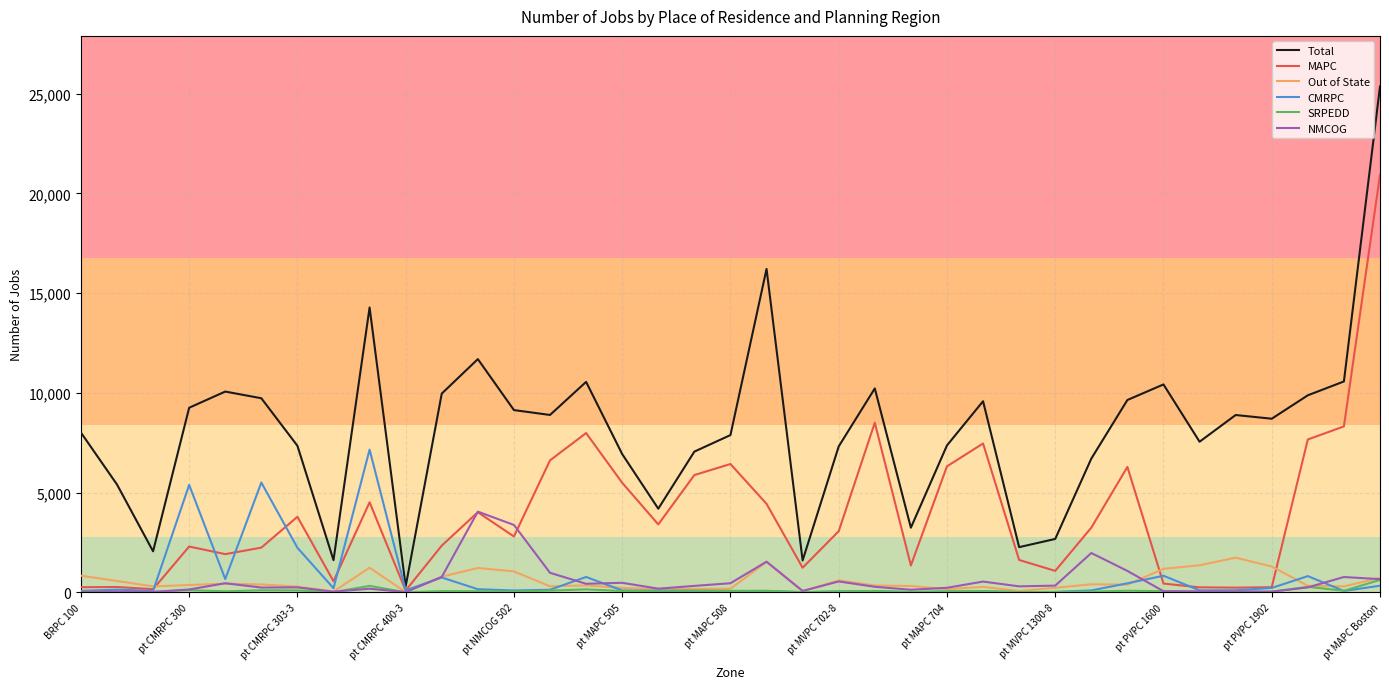

List the series in order of their peak value, highest first.

Total, MAPC, CMRPC, NMCOG, Out of State, SRPEDD